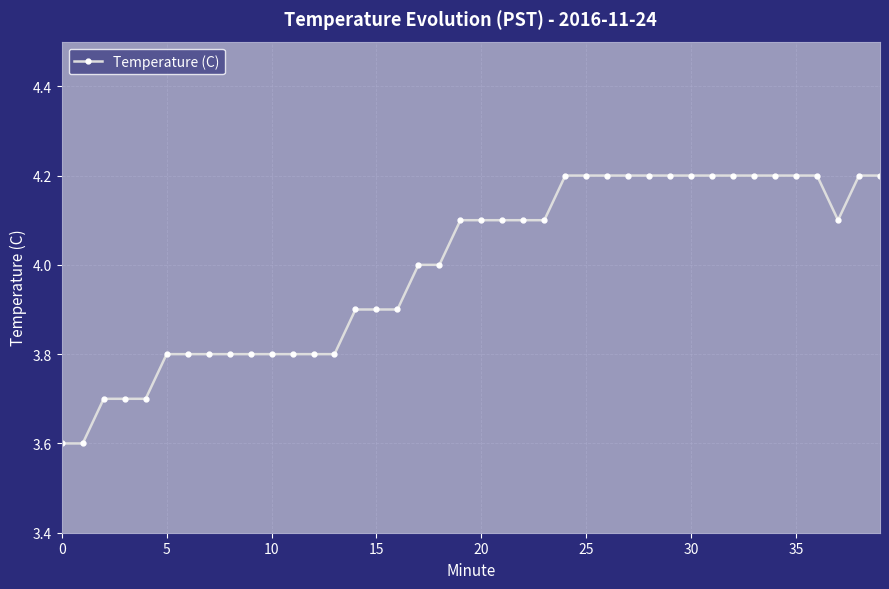

Does the chart display data point markers on the line(s)?

Yes